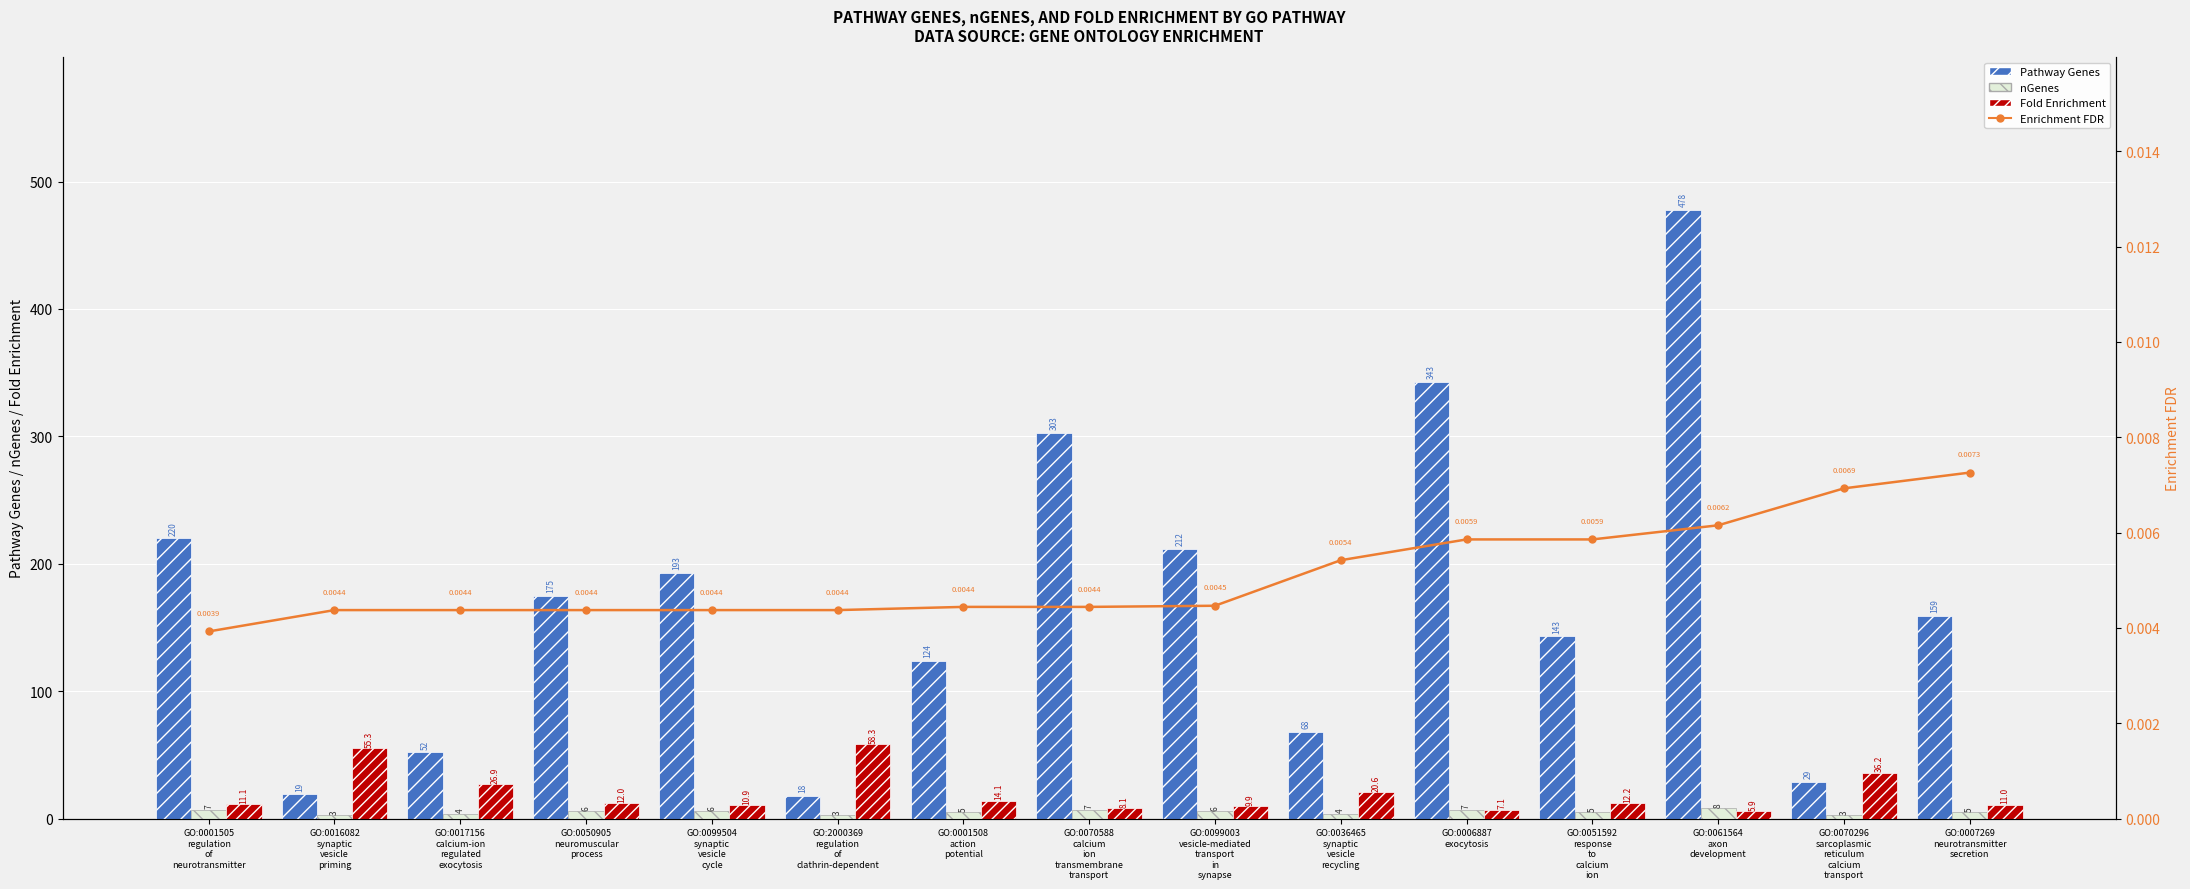

Which series has the widest spread of values?

Pathway Genes